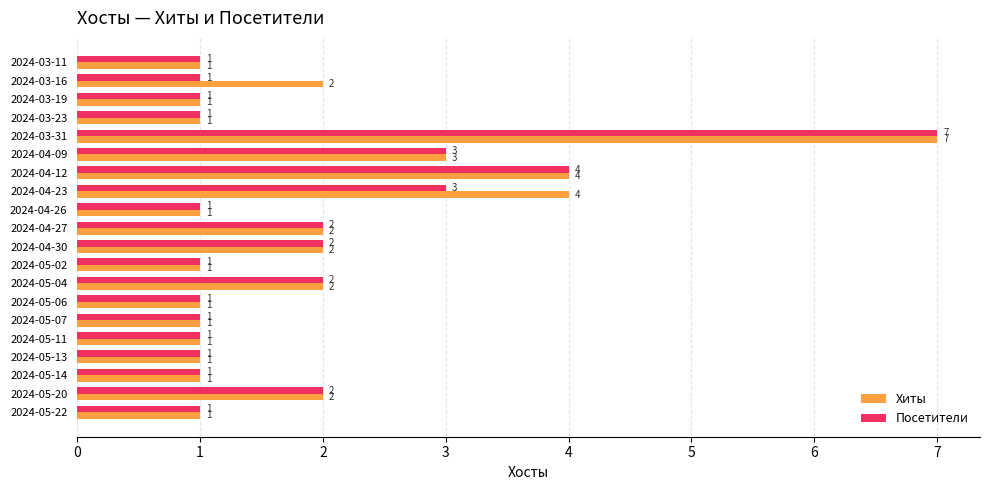

At which category is the sum across all series the highest?

2024-03-31